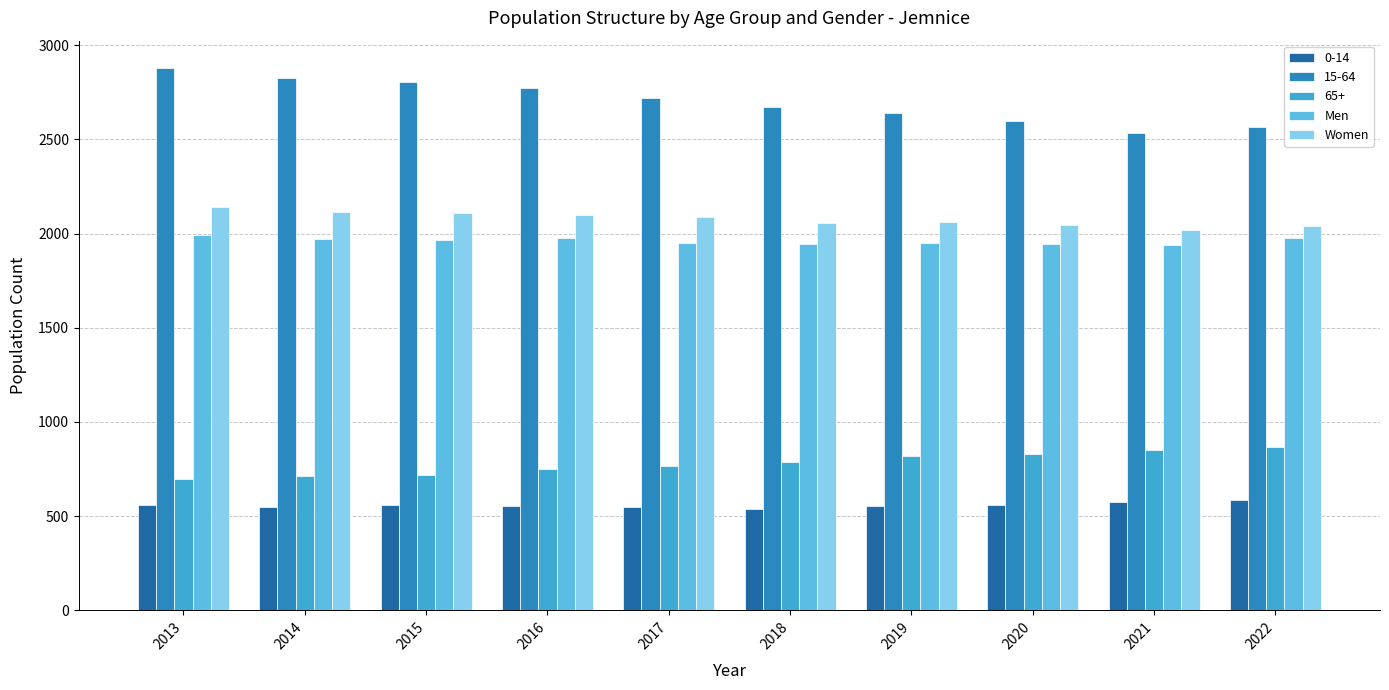

At which category is the sum across all series the highest?

2013